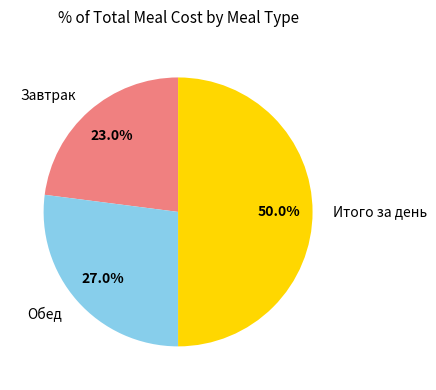

Combined, what portion of the pie is Итого за день and Завтрак?

73.0%